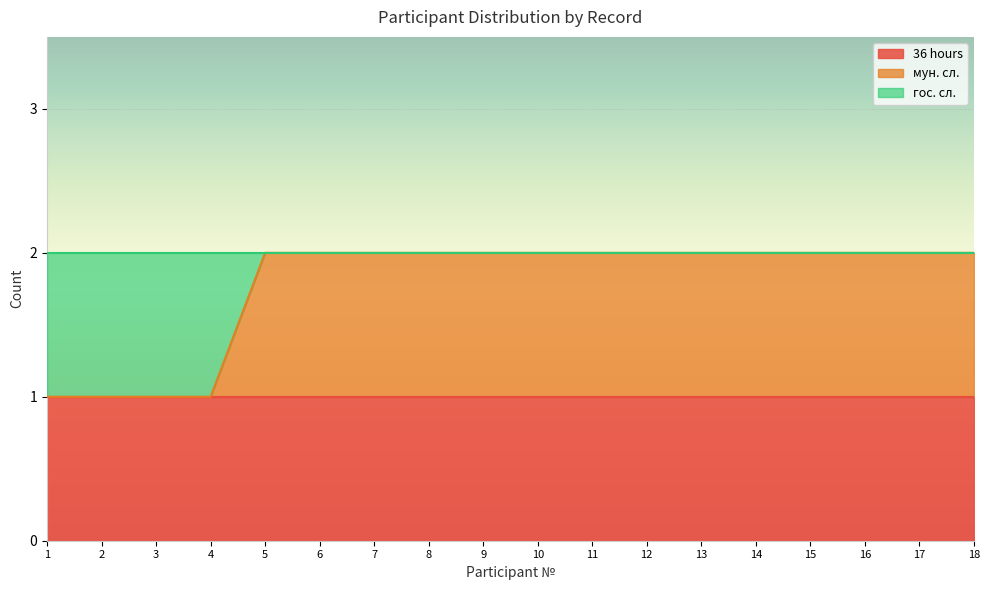

True or false: 36 hours has more than 2 interior local peaks.

False